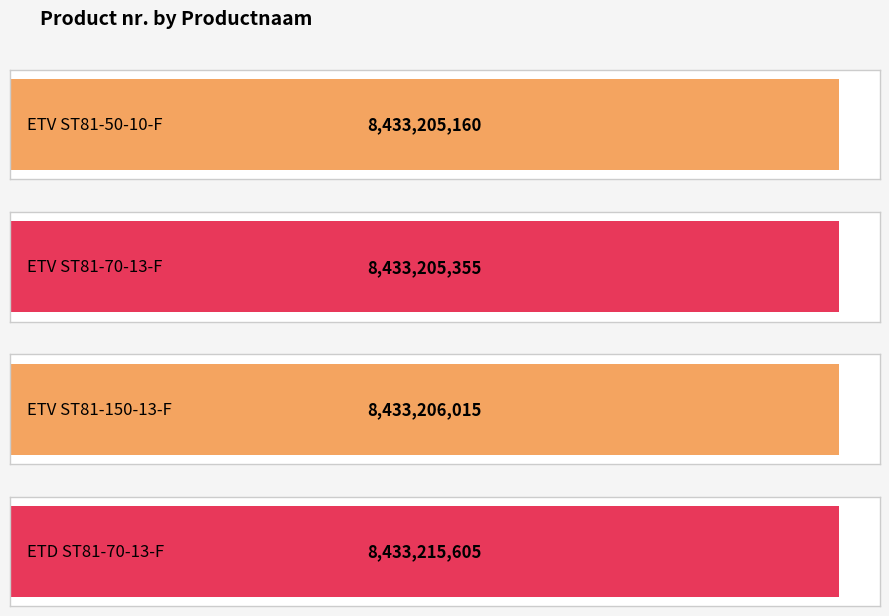

What is the sum of the values at ETV ST81-150-13-F and ETV ST81-70-13-F?

16866411370